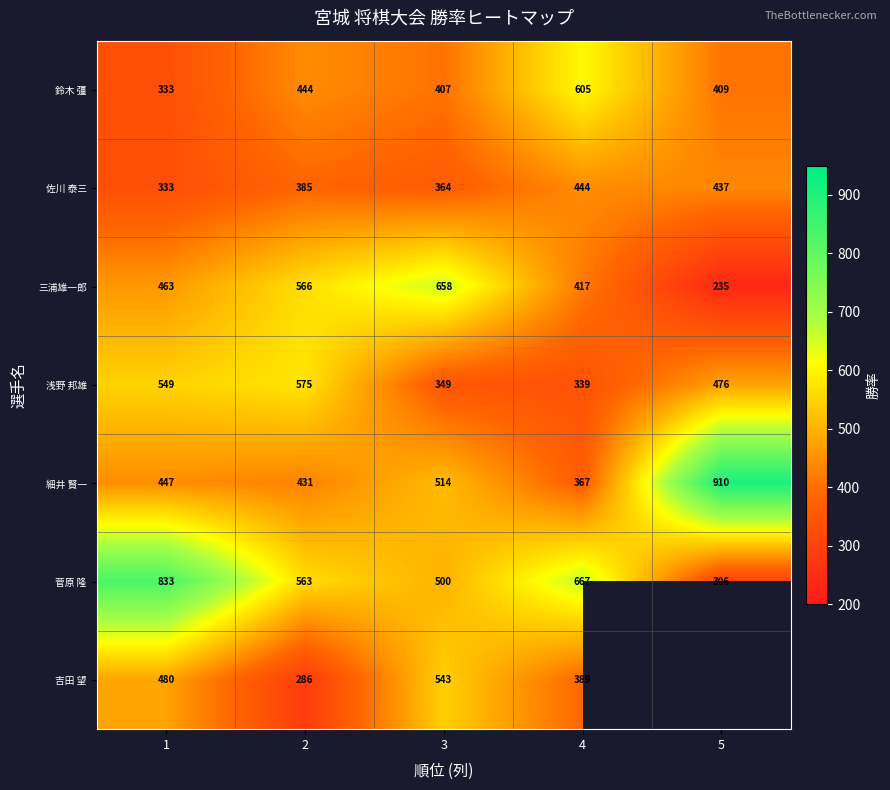

Read the 菅原 隆 value at 5, to the nearest 10.

310